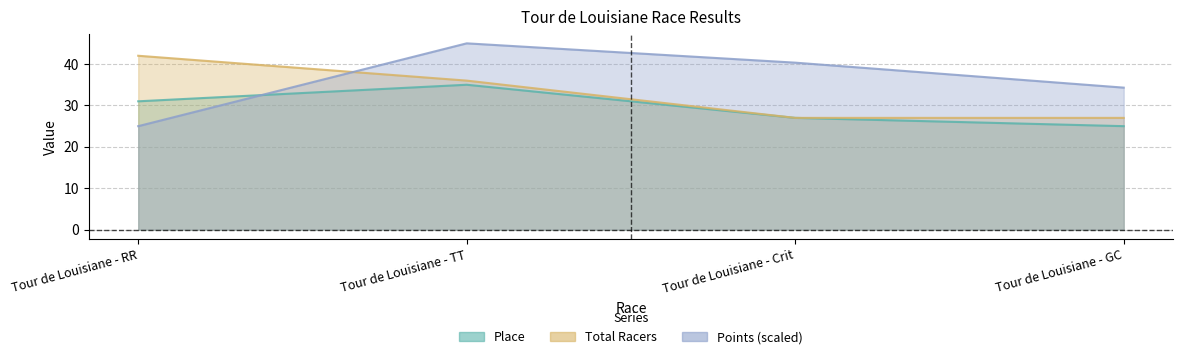

At which category does the chart reach its peak across all series?

Tour de Louisiane - TT